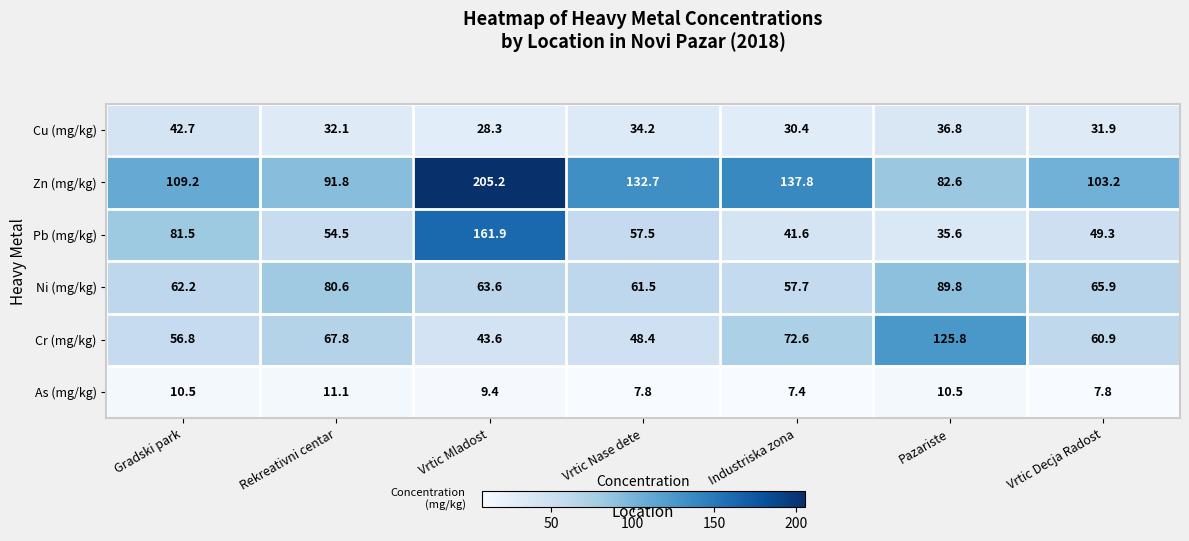

What is the spread (max minus min) of values at Gradski park?

98.7